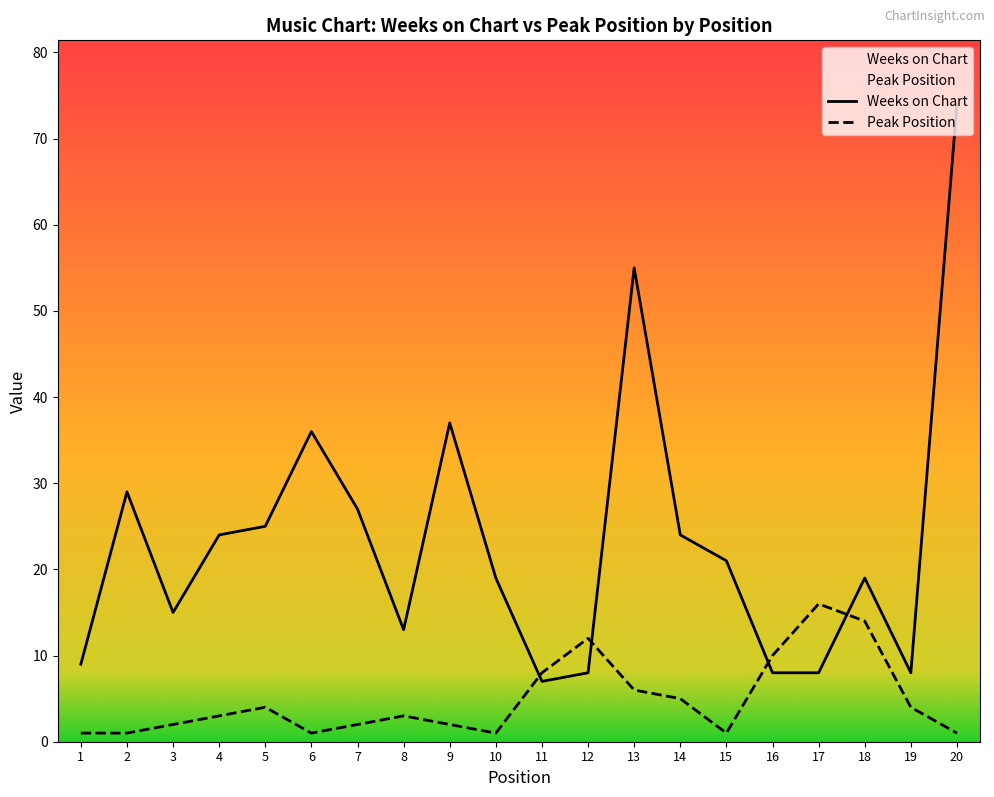

Which category has the lowest value across all series?

1